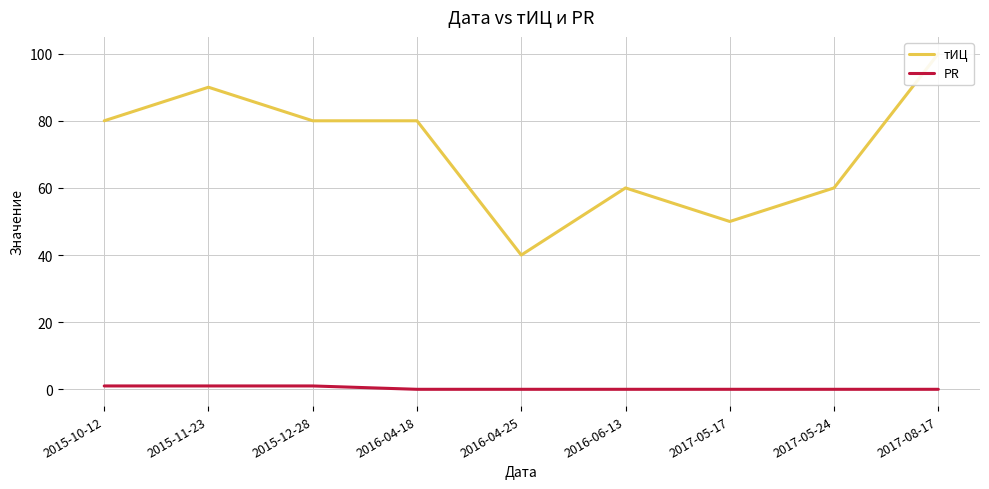

List the labels in order of тИЦ value, smallest first.

2016-04-25, 2017-05-17, 2016-06-13, 2017-05-24, 2015-10-12, 2015-12-28, 2016-04-18, 2015-11-23, 2017-08-17